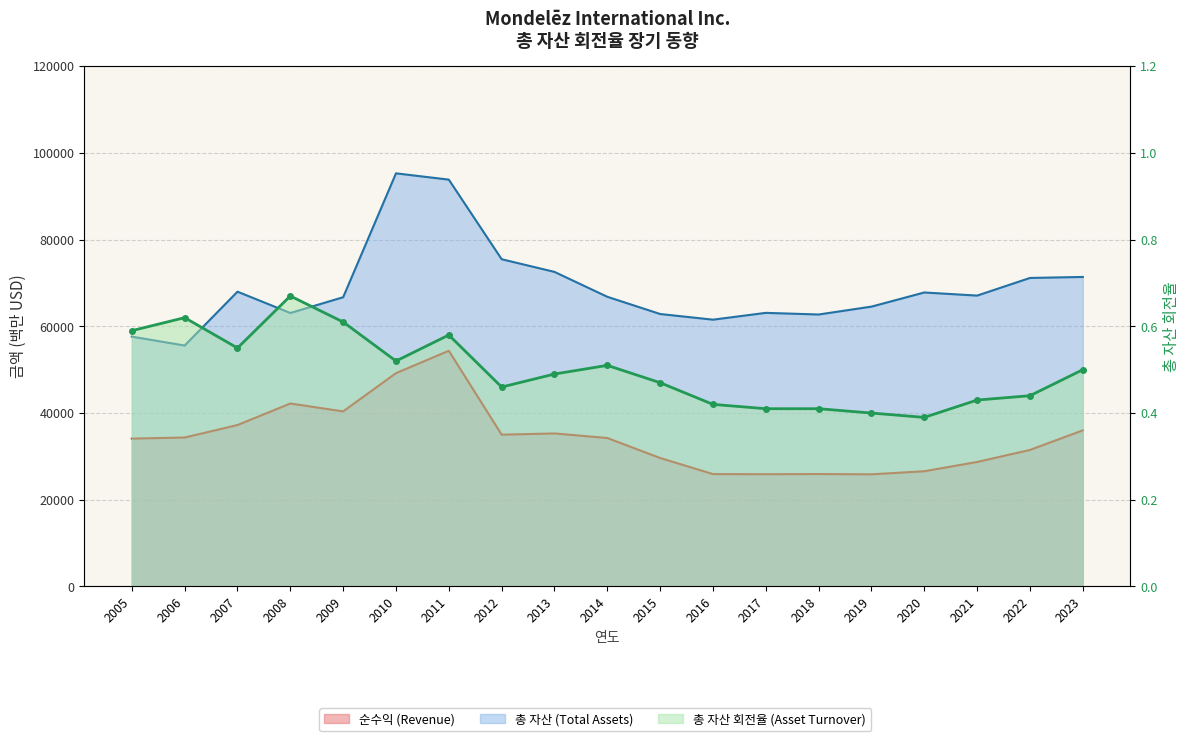

True or false: 총 자산 회전율 (Asset Turnover) and 총 자산 (Total Assets) intersect in this chart.

False